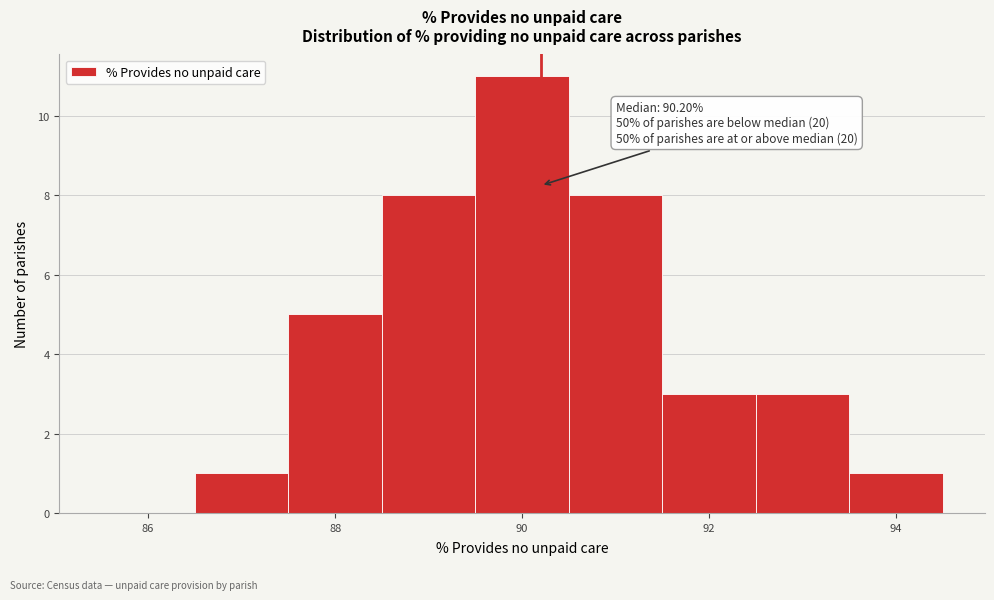

Which range on the x-axis has the tallest bar?

89.5 to 90.5